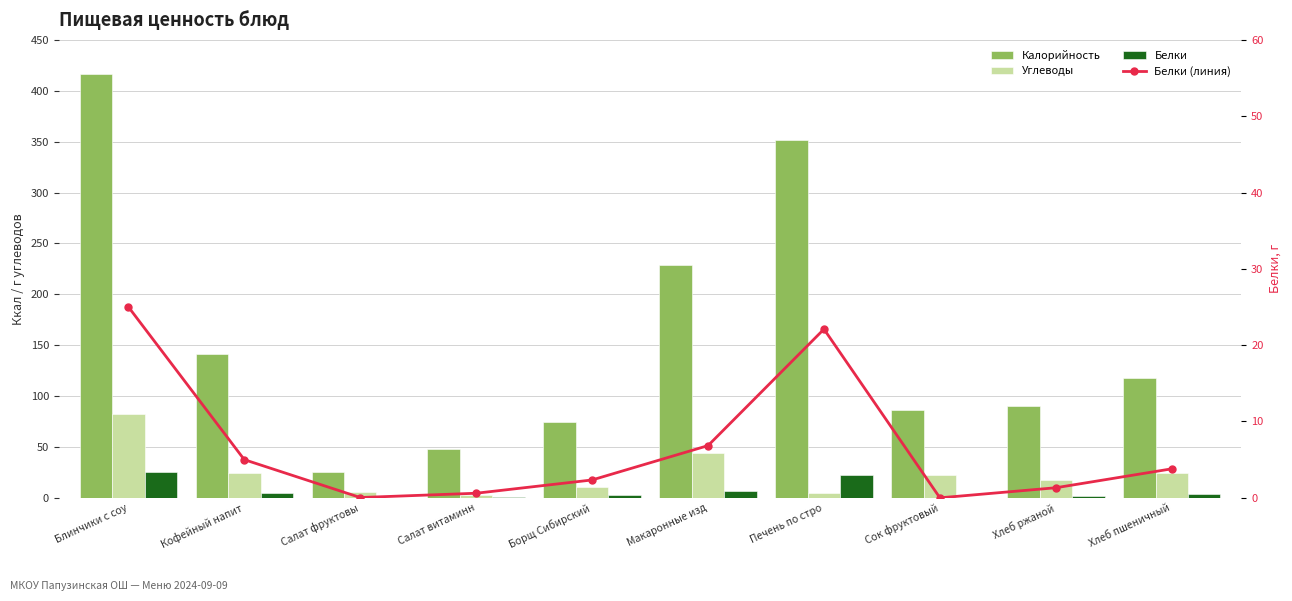

Reading left to right, list all the values displayed in this chart.

Калорийность: Блинчики с соу=416.9	Кофейный напит=141.3	Салат фруктовы=25.5	Салат витаминн=48.2	Борщ Сибирский=74.6	Макаронные изд=228.4	Печень по стро=351.5	Сок фруктовый=86.4	Хлеб ржаной=90.5	Хлеб пшеничный=118.0
Углеводы: Блинчики с соу=82.2	Кофейный напит=24.7	Салат фруктовы=5.5	Салат витаминн=2.9	Борщ Сибирский=10.9	Макаронные изд=43.7	Печень по стро=4.5	Сок фруктовый=22.2	Хлеб ржаной=17.1	Хлеб пшеничный=24.2
Белки: Блинчики с соу=25.0	Кофейный напит=5.0	Салат фруктовы=0.0	Салат витаминн=0.6	Борщ Сибирский=2.3	Макаронные изд=6.8	Печень по стро=22.1	Сок фруктовый=0.0	Хлеб ржаной=1.3	Хлеб пшеничный=3.8
Белки (линия): Блинчики с соу=25.0	Кофейный напит=5.0	Салат фруктовы=0.0	Салат витаминн=0.6	Борщ Сибирский=2.3	Макаронные изд=6.8	Печень по стро=22.1	Сок фруктовый=0.0	Хлеб ржаной=1.3	Хлеб пшеничный=3.8